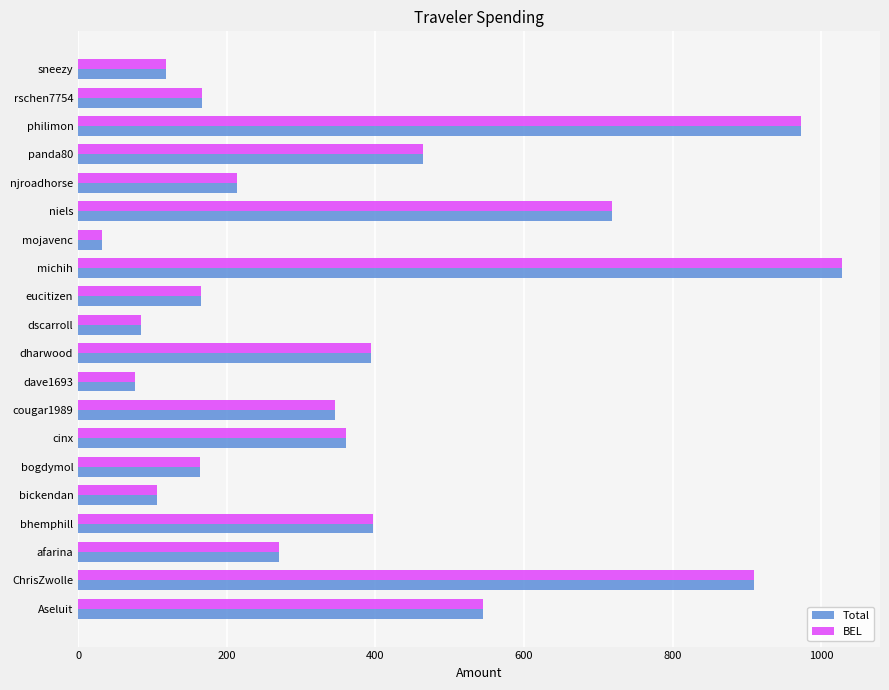

At which category is the sum across all series the highest?

michih